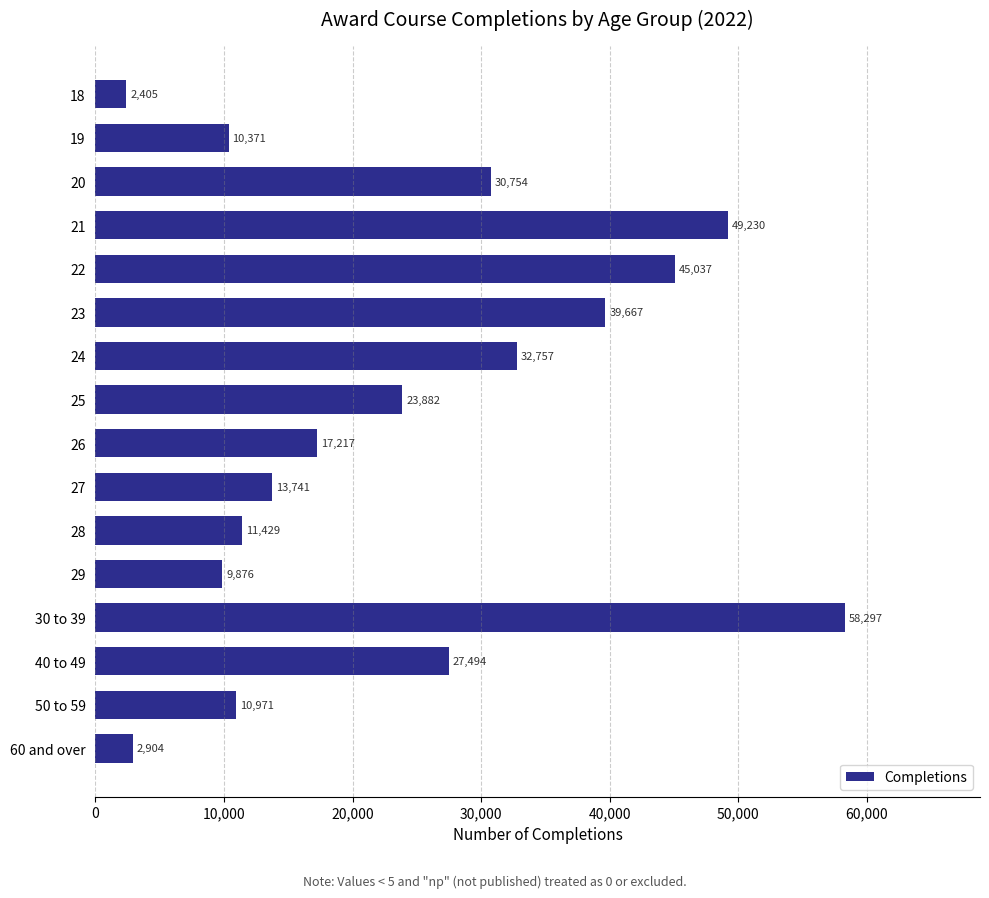

The value at 27 is 13741. True or false?

True